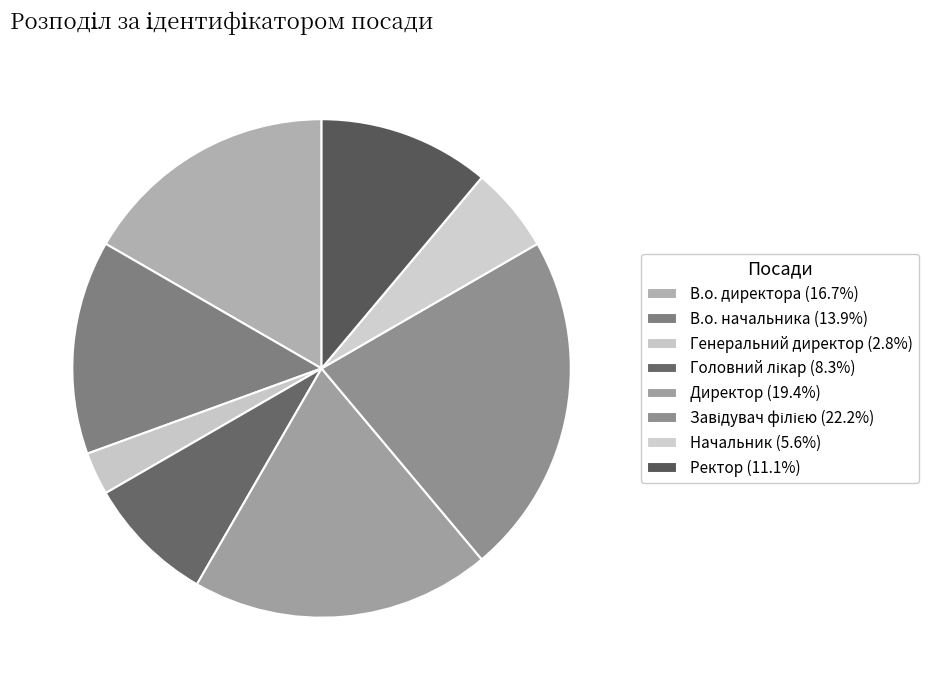

True or false: Директор accounts for 14% of the total.

False